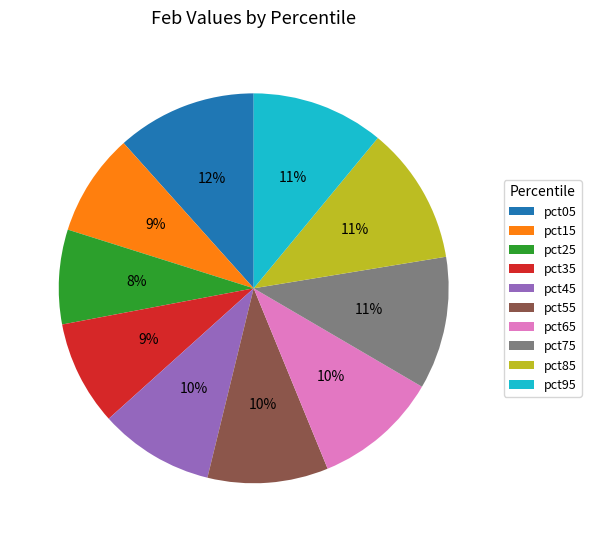

Which category has the smallest portion of the pie?

pct25